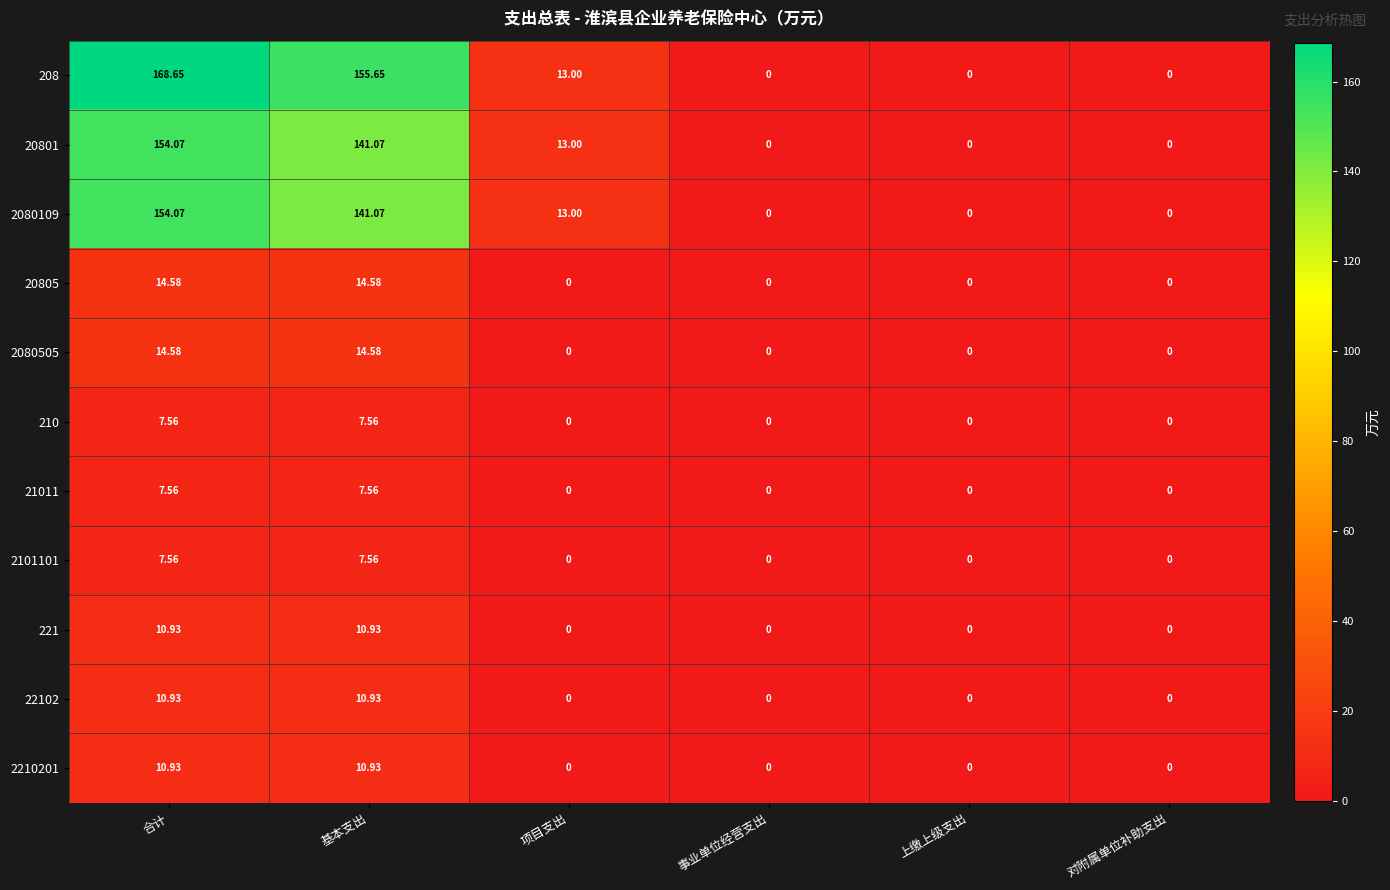

At which category is the sum across all series the highest?

合计